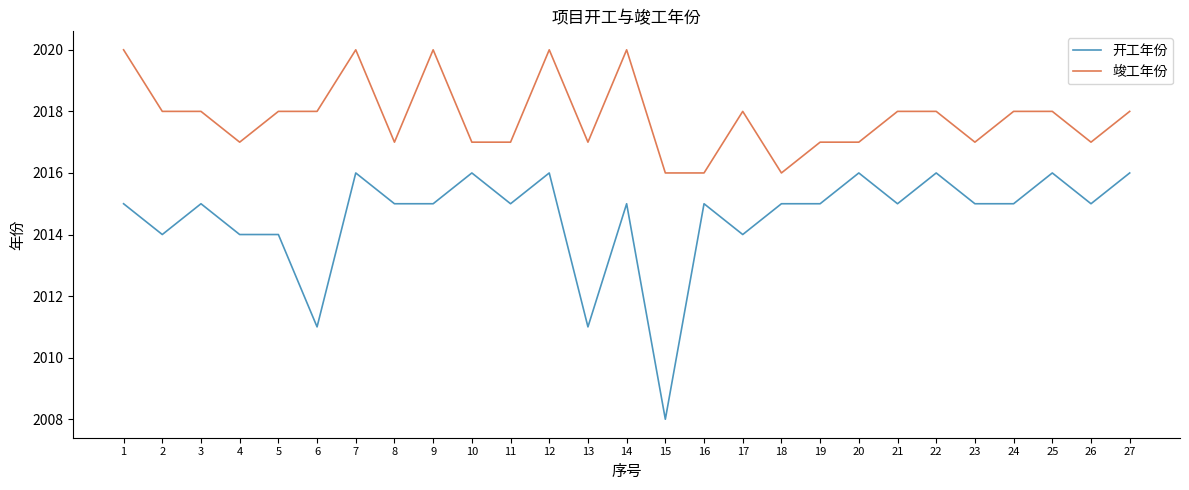

True or false: 竣工年份 and 开工年份 cross at least once.

False